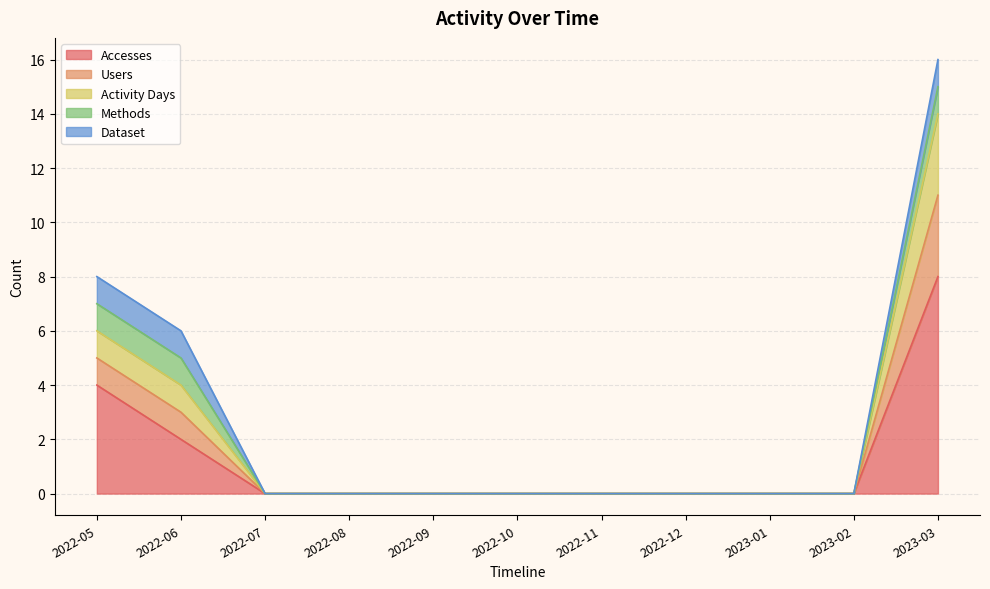

What position from the right is 2022-08?

8